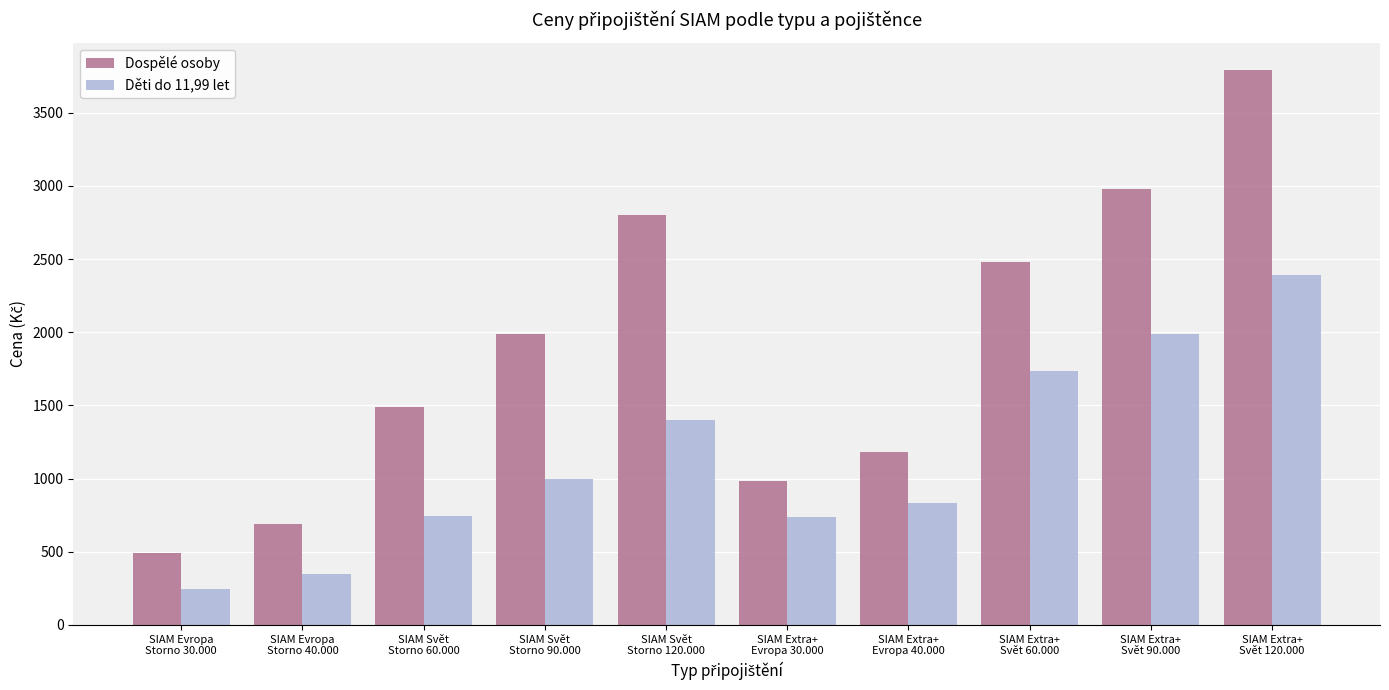

At SIAM Evropa
Storno 30.000, list the series in order from smallest to largest.

Děti do 11,99 let, Dospělé osoby